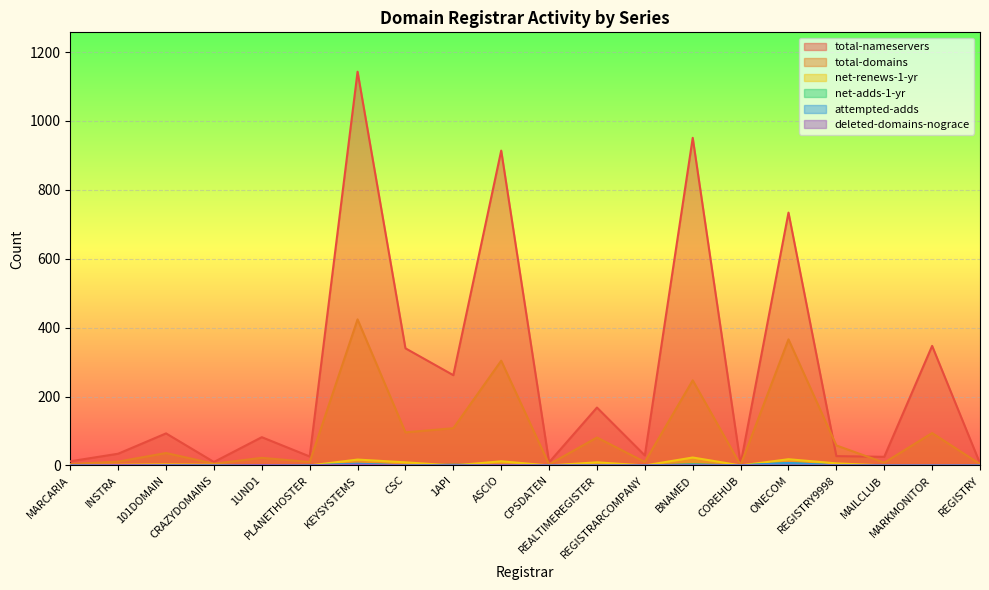

What position from the left is REGISTRY?

20